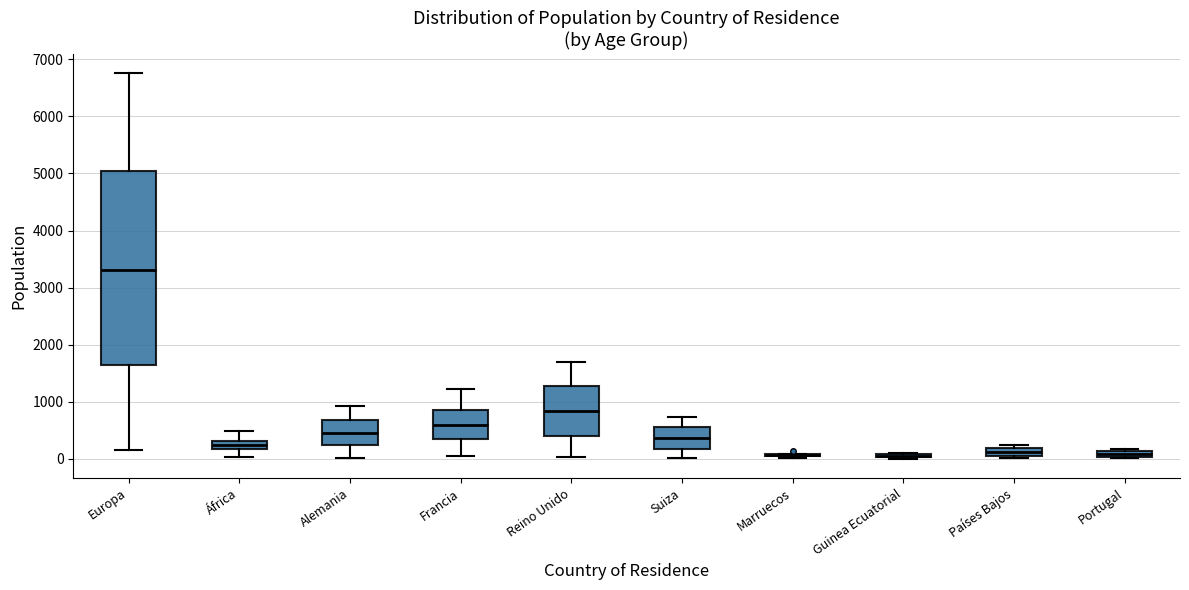

Where is the upper edge of the box for Alemania on the y-axis? The values are not printed on the chart, so give them approximately, as read against the axis.

700